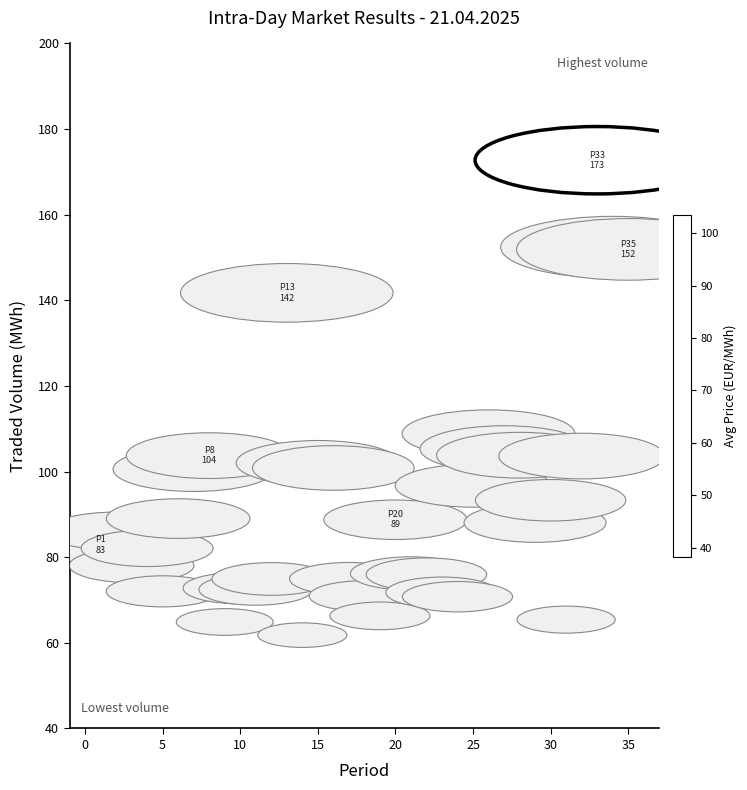

What is the range of Y values (max minus min)?

110.9